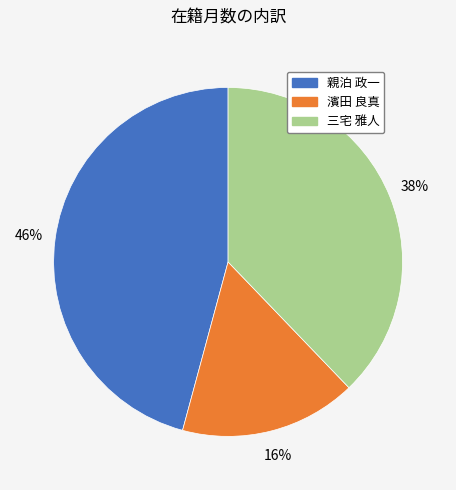

Count the number of slices in the pie.

3